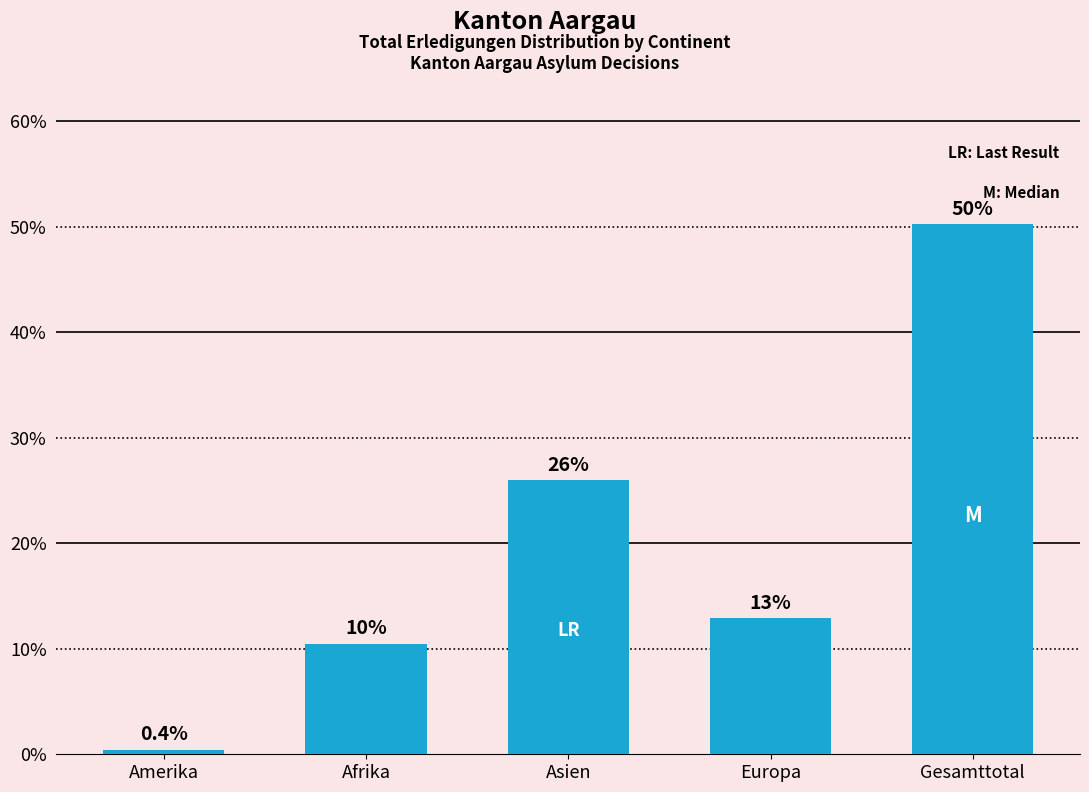

Reading left to right, extract all data points from this chart.

Amerika=0.4	Afrika=10.5	Asien=26.0	Europa=12.9	Gesamttotal=50.2